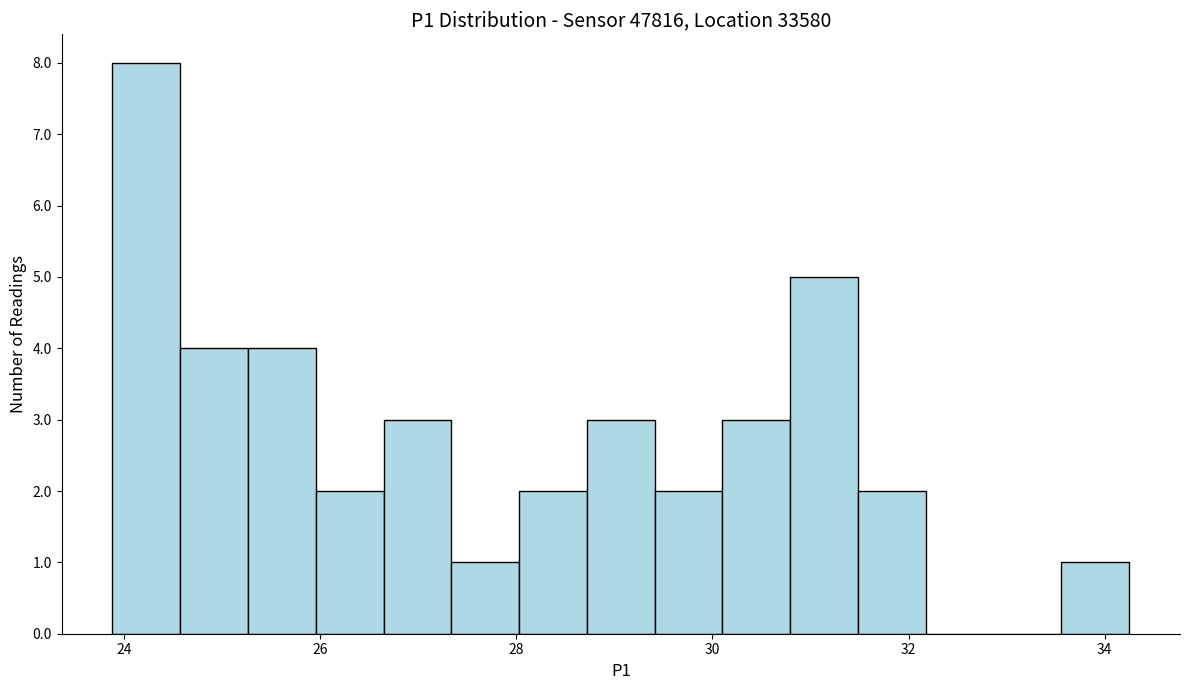

Read against the x-axis, roughly where is the centre of the tallest bar?

24.2